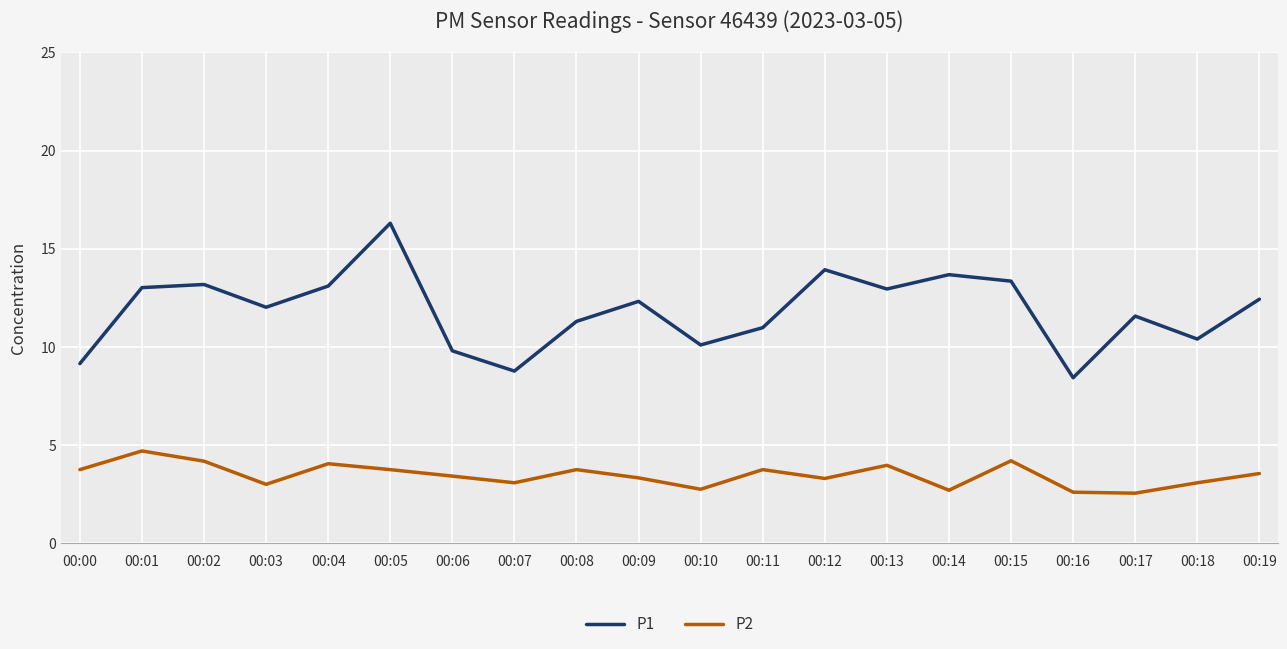

How many distinct data groups are displayed?

2